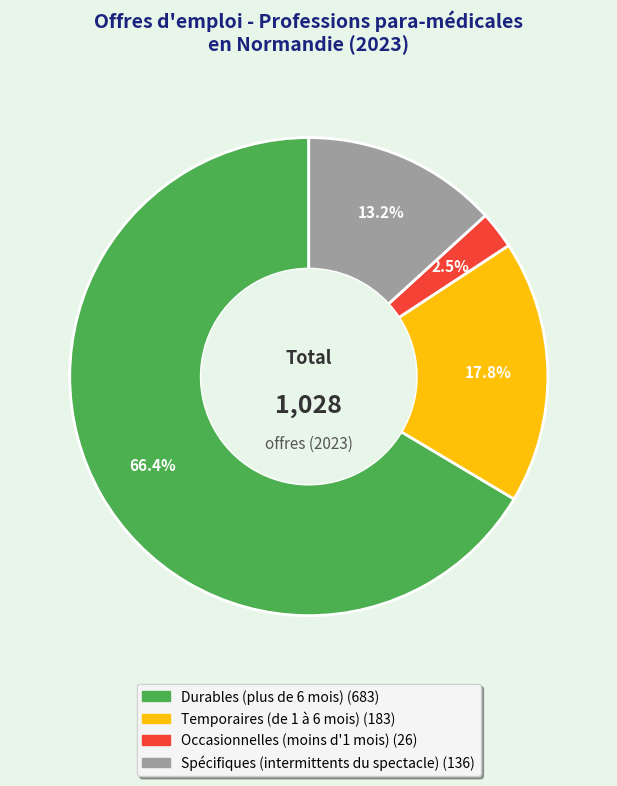

Combined, do Temporaires (de 1 à 6 mois) and Spécifiques (intermittents du spectacle) account for over 50%?

No